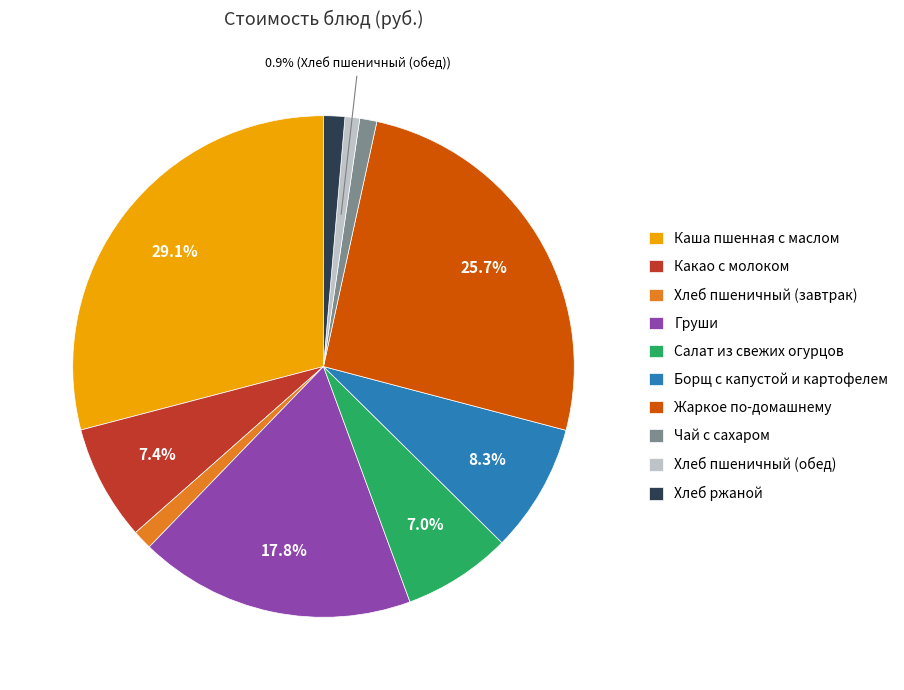

What percentage is the Какао с молоком slice, to the nearest percent?

7%